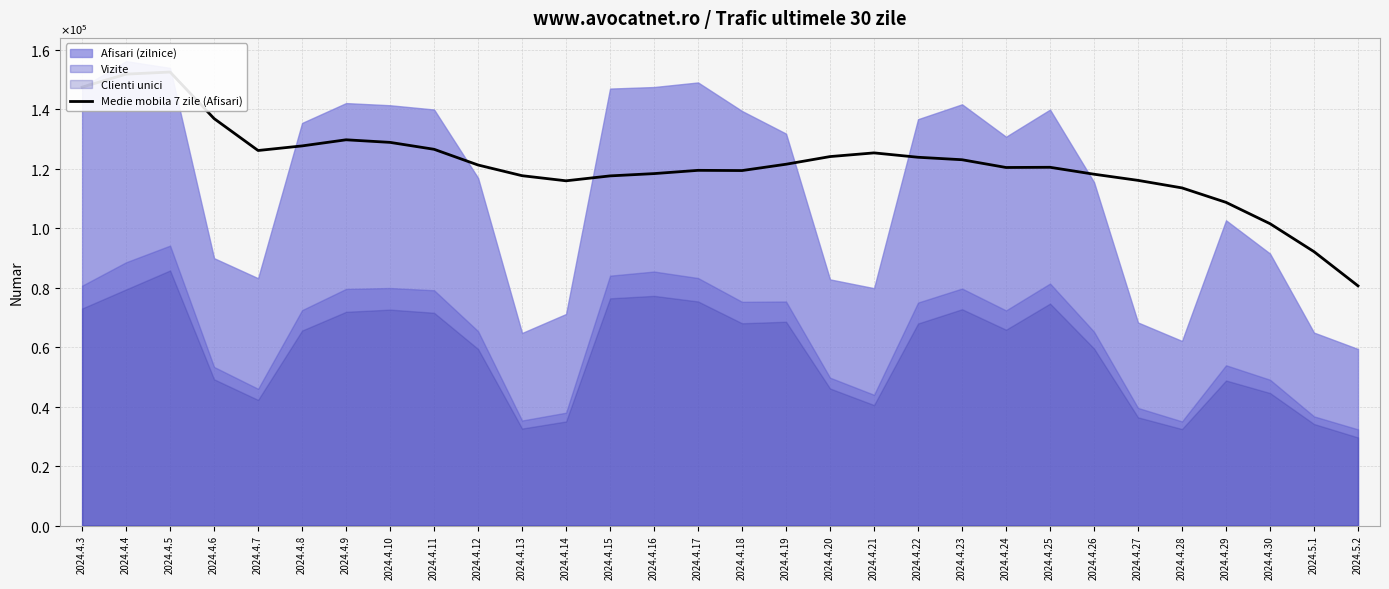

Reading left to right, extract all data points from this chart.

147472.0	151851.5	152554.7	136899.5	126158.6	127704.0	129762.0	128891.9	126566.3	121279.3	117684.7	115965.7	117617.6	118389.0	119485.1	119412.9	121539.6	124115.0	125355.7	123884.1	123053.9	120445.0	120512.6	118182.6	116111.1	113574.9	108715.0	101542.9	92130.1	80625.4